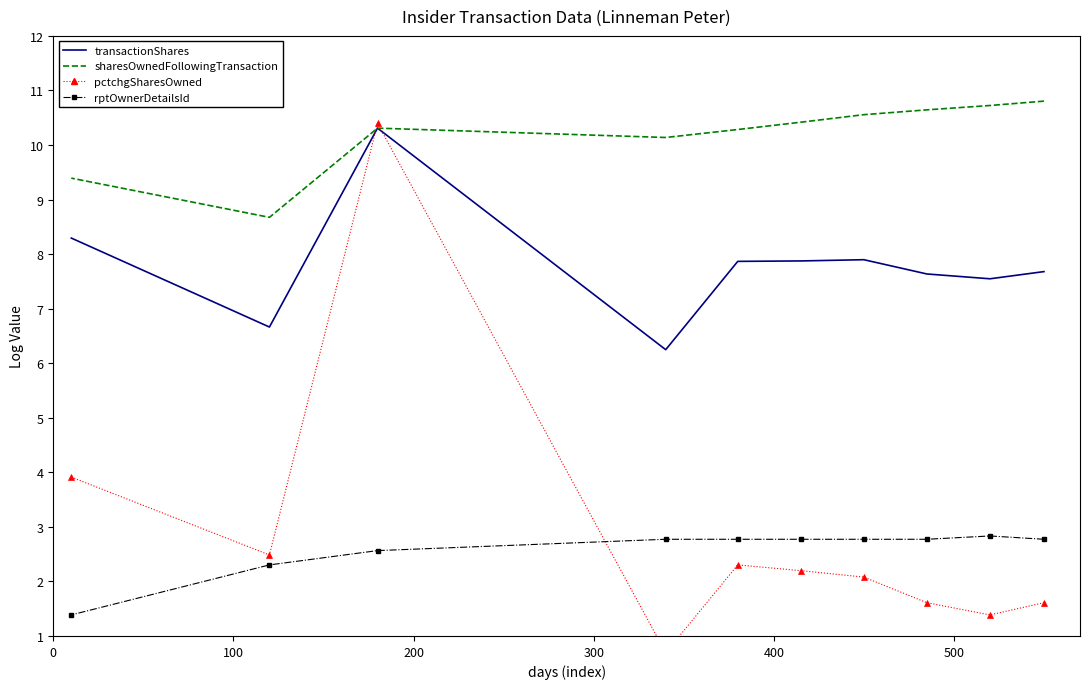

Which series has the largest range (max minus min)?

pctchgSharesOwned